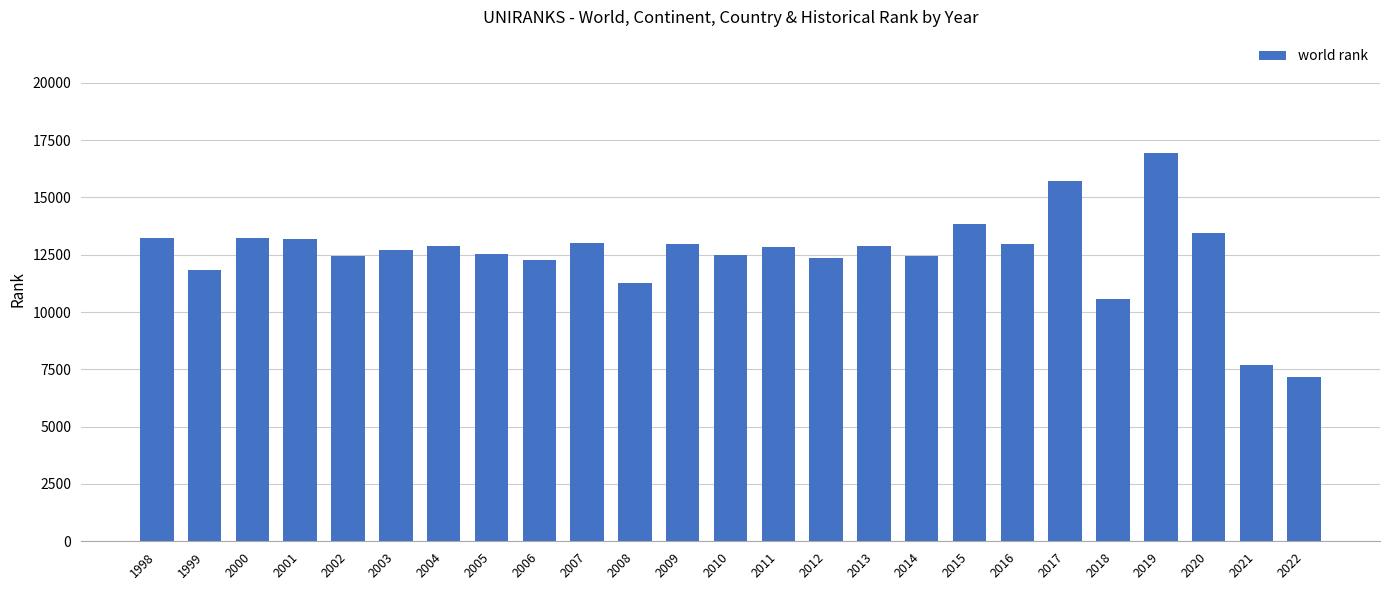

Approximately how many times larger is the value at 2020 compared to 2021?

1.7